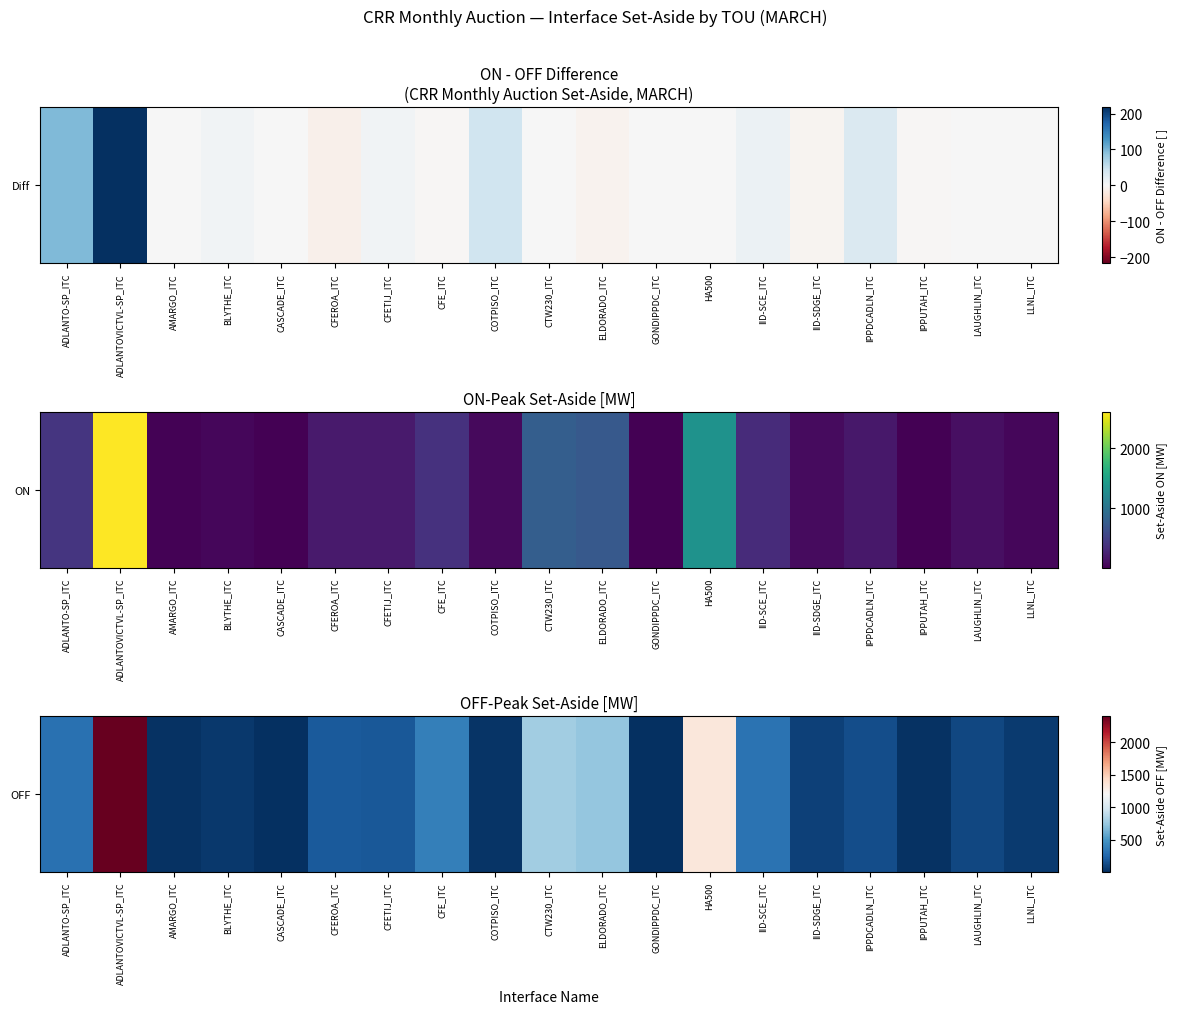

The chart shows a value of 311.0 at IID-SCE_ITC. True or false?

True